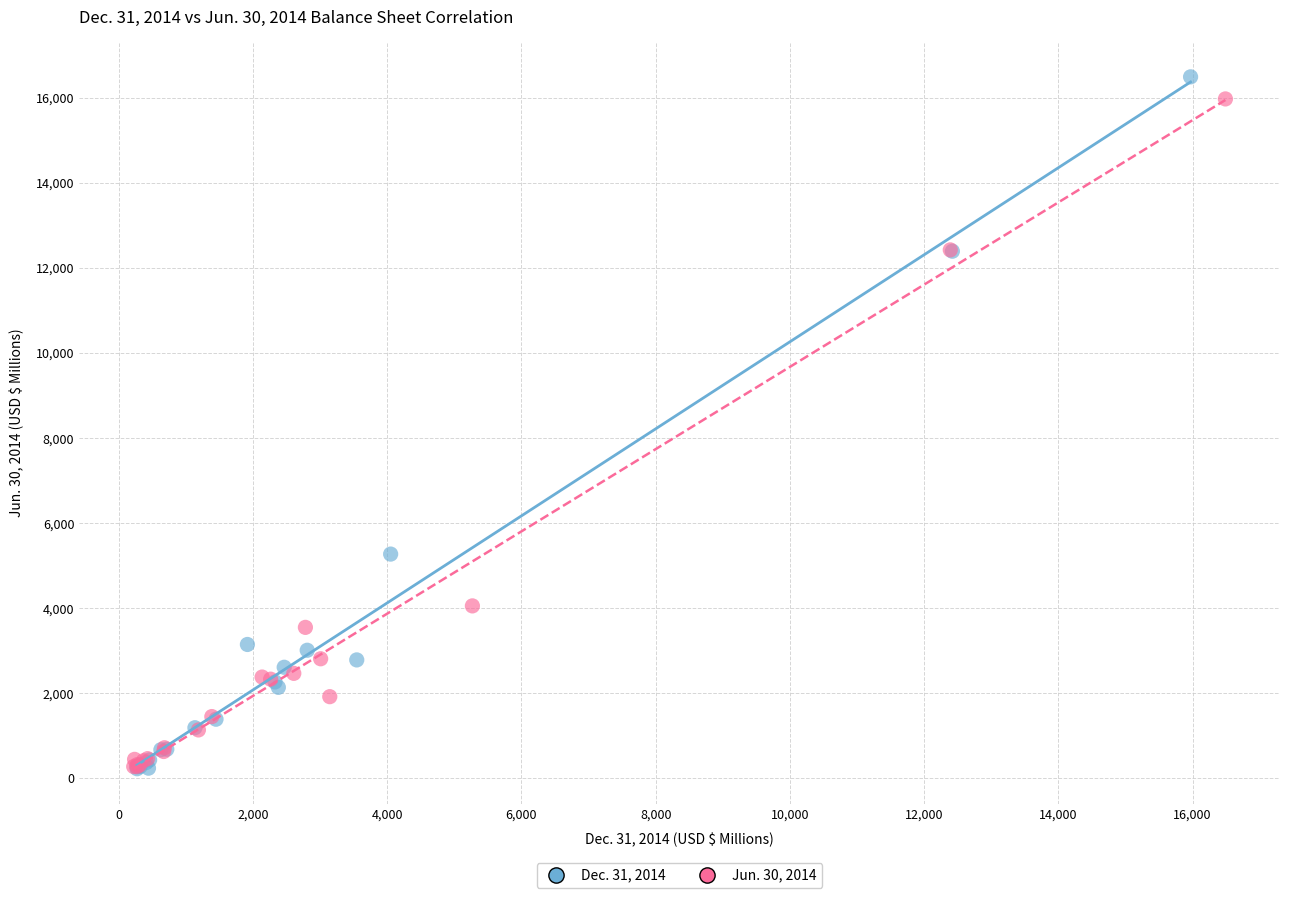

Which series has the widest spread of Y values?

Dec. 31, 2014